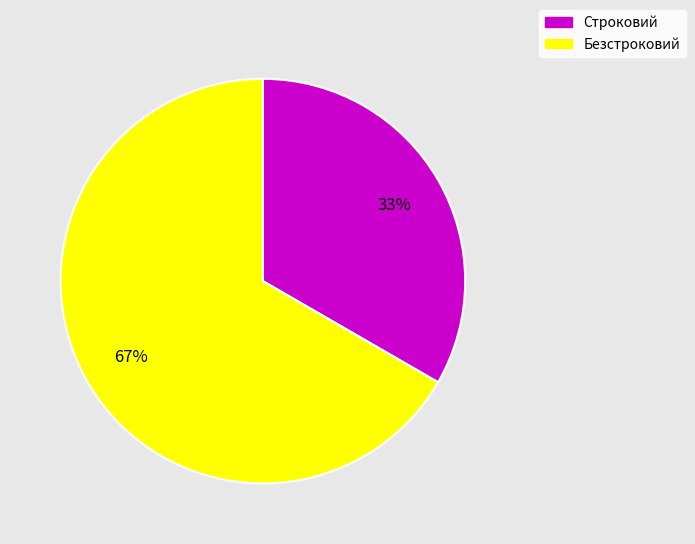

Count the number of slices in the pie.

2